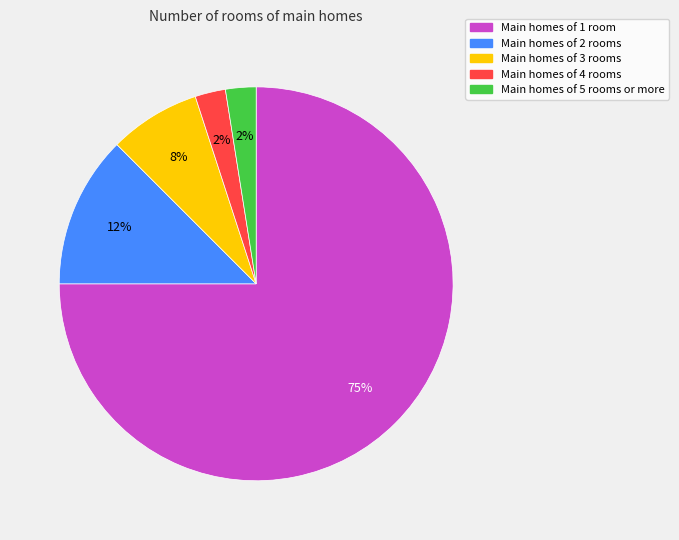

To the nearest percent, what is the average slice percentage?

20%